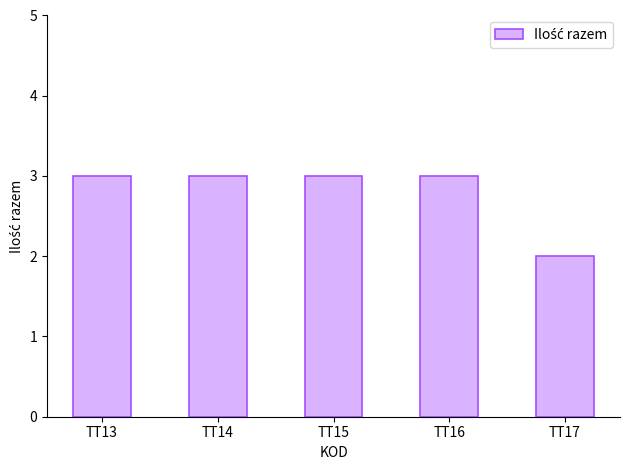

How many bars are there in total?

5